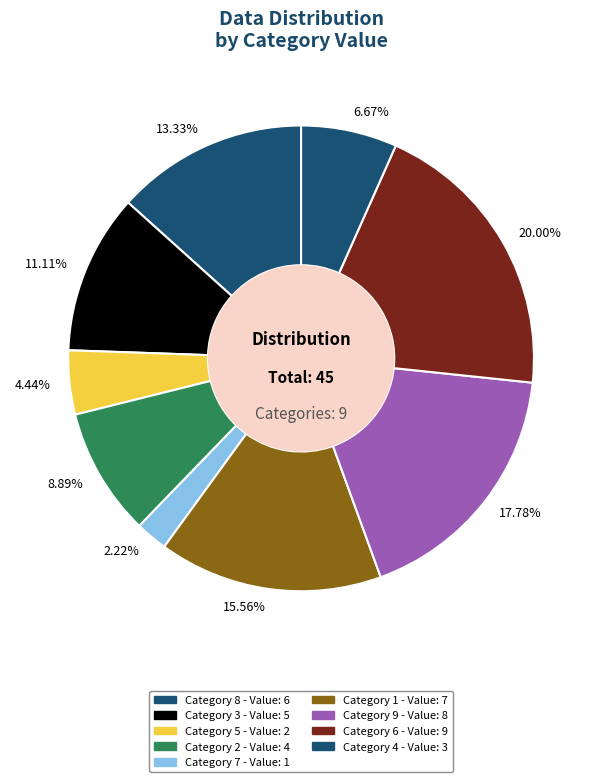

Is there any slice that represents more than half of the pie?

No